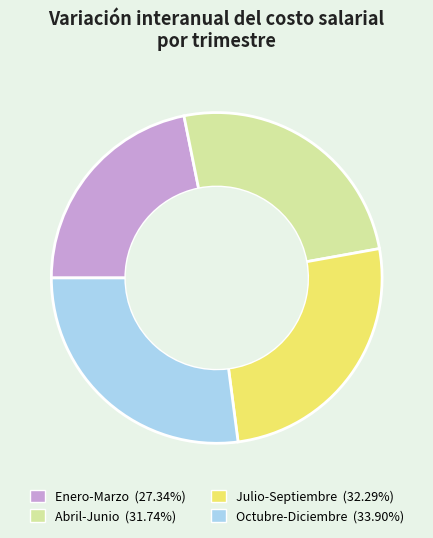

How many slices are in this pie chart?

4